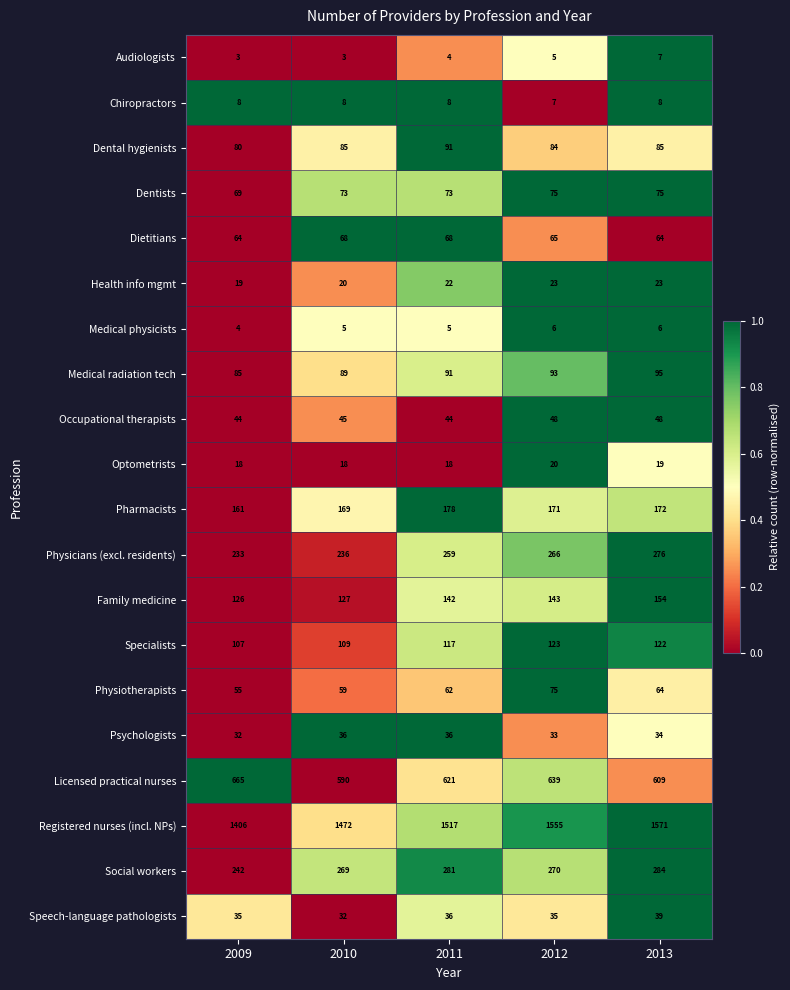

The Speech-language pathologists series shows 36 at 2011. True or false?

True